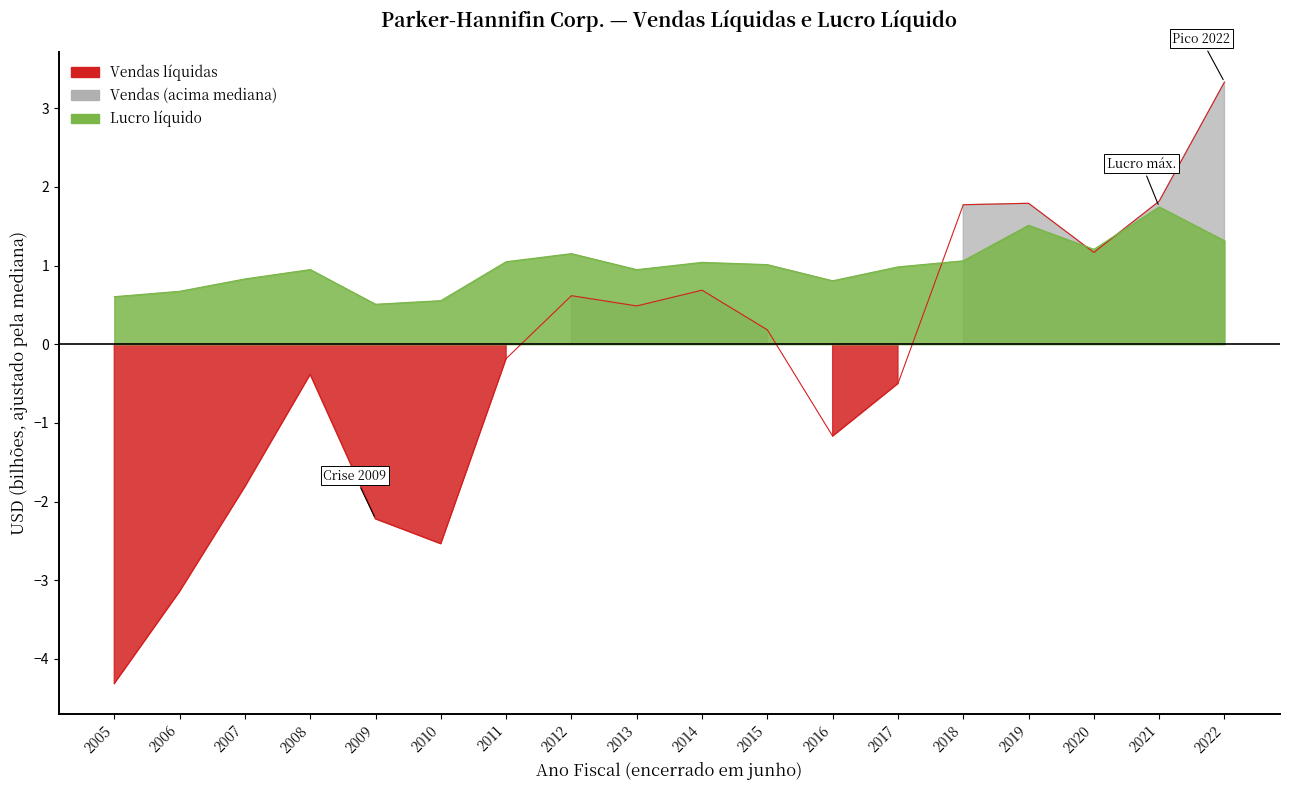

How many intersections are there between Vendas líquidas and Lucro líquido?

3